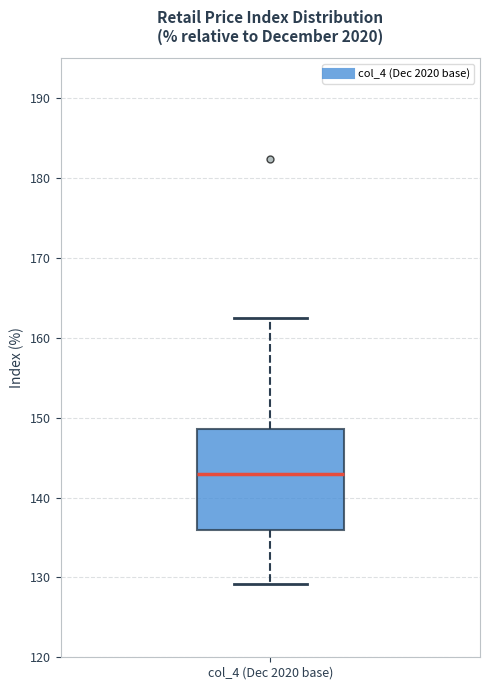

Where does the lower whisker of the box for col_4 (Dec 2020 base) end on the y-axis? The values are not printed on the chart, so give them approximately, as read against the axis.

129